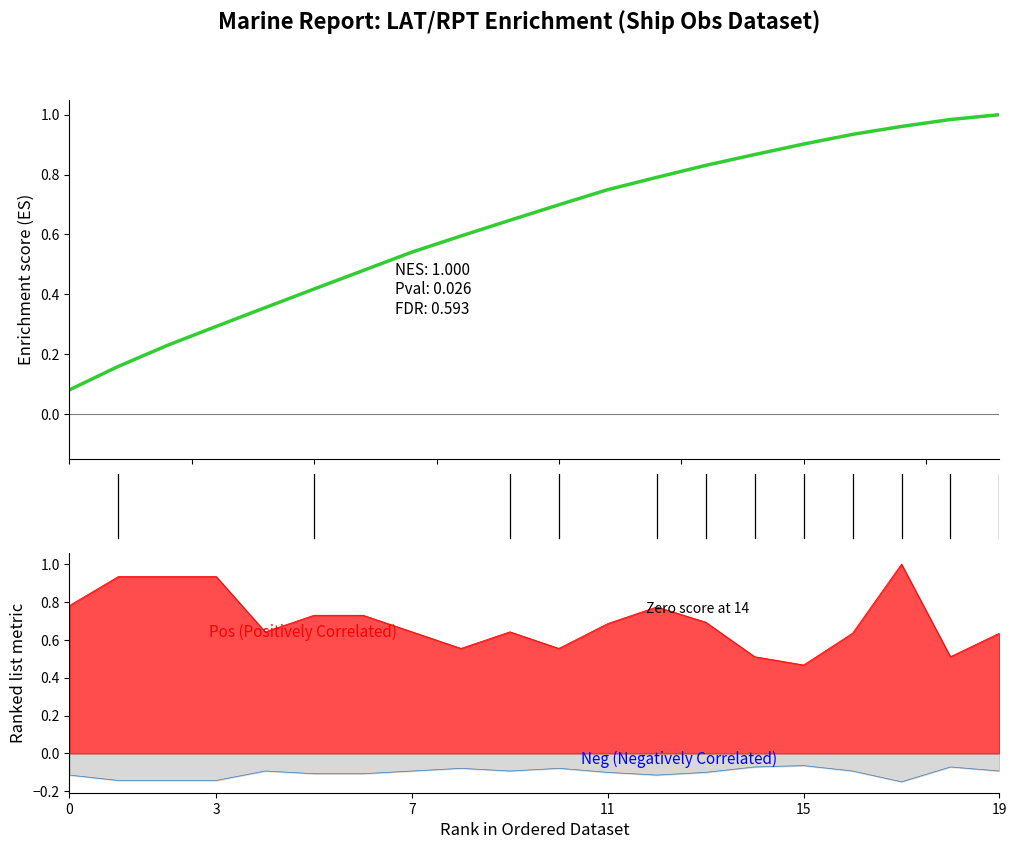

The value of LAT enrichment score at 3 is 0.1. True or false?

False